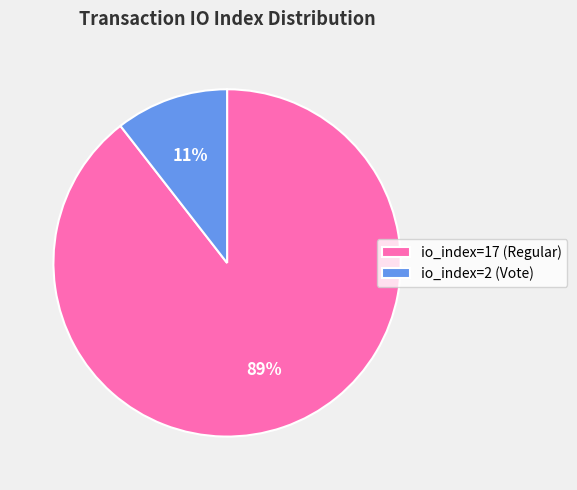

What is the smallest slice in the pie chart?

io_index=2 (Vote)